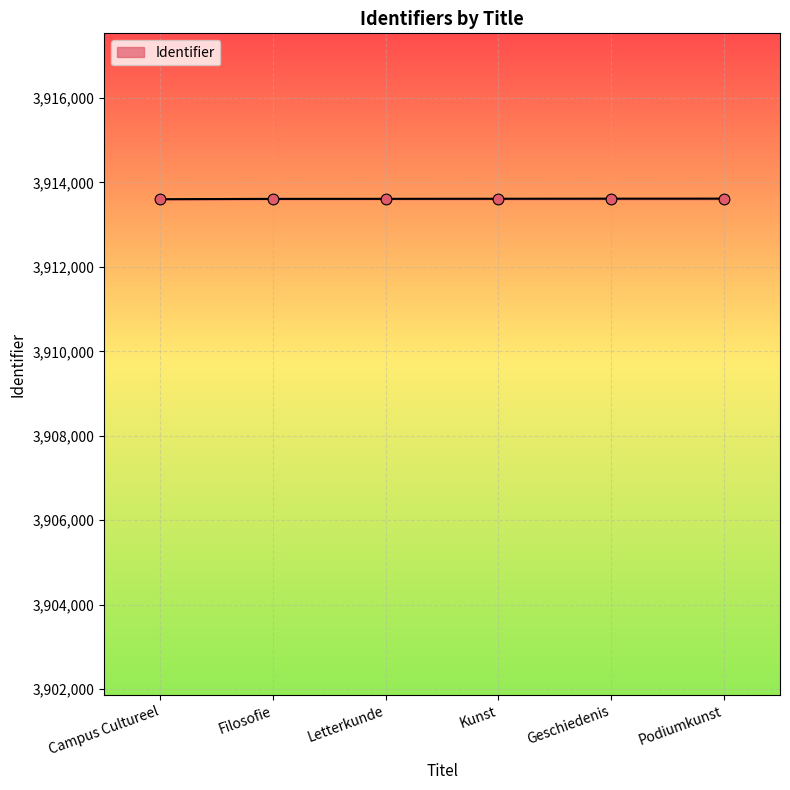

What is the ratio of the value at Letterkunde to the value at Campus Cultureel?

1.0